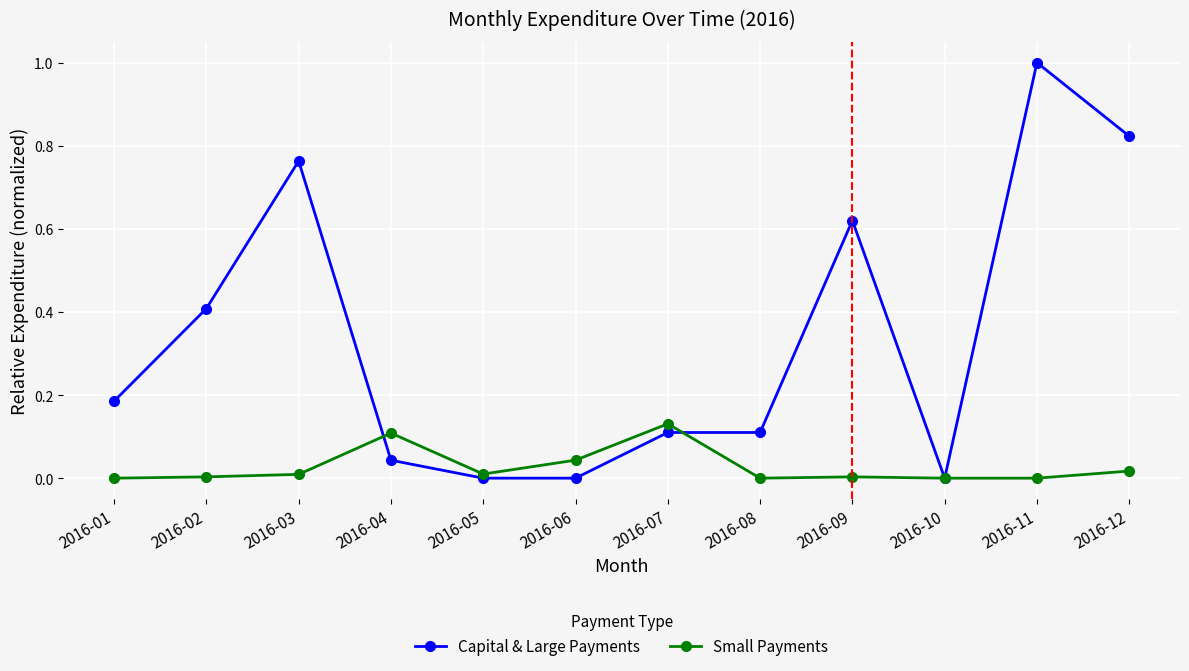

What is the difference between the maximum and minimum values in the Capital & Large Payments series?

1.0